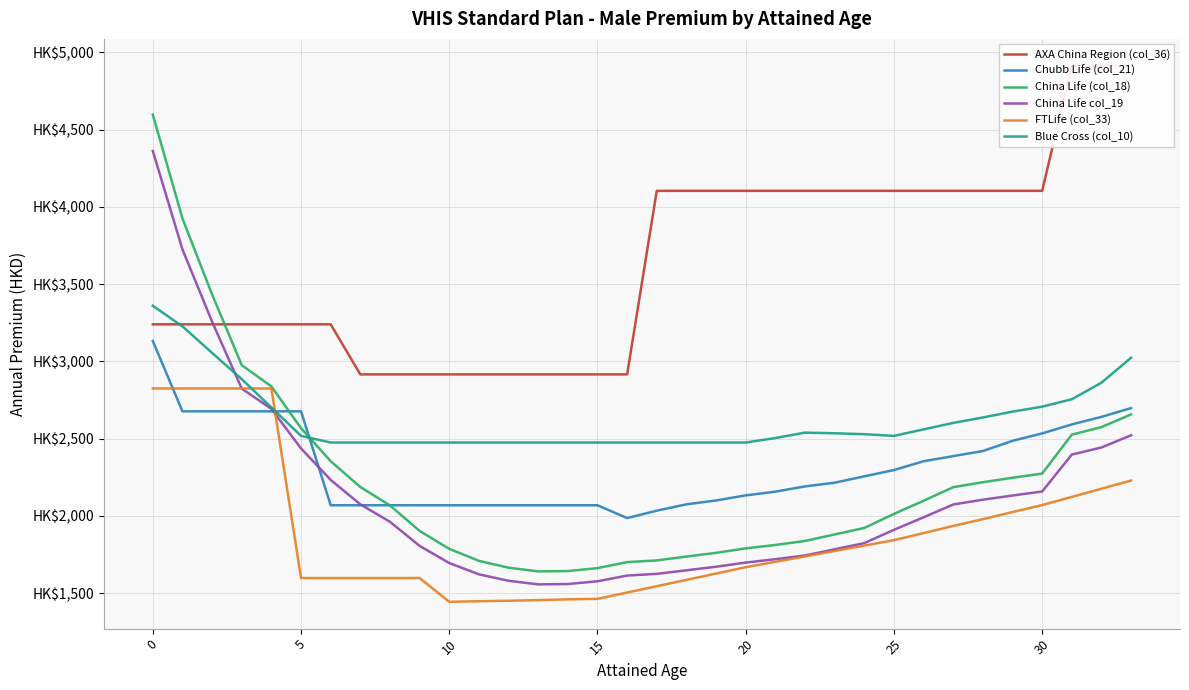

What is the average value of the Chubb Life (col_21) series?

2317